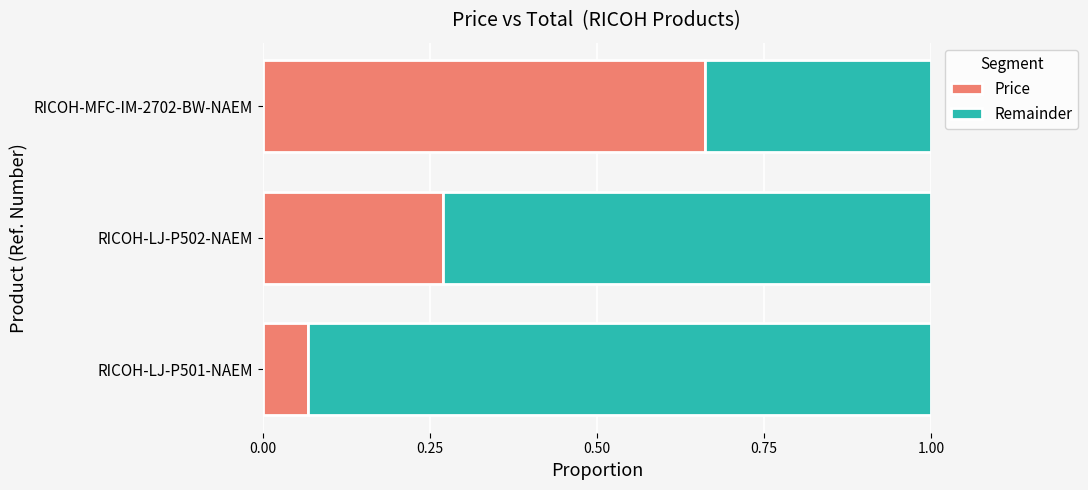

True or false: Price has a value of 0.4 at RICOH-LJ-P502-NAEM.

False